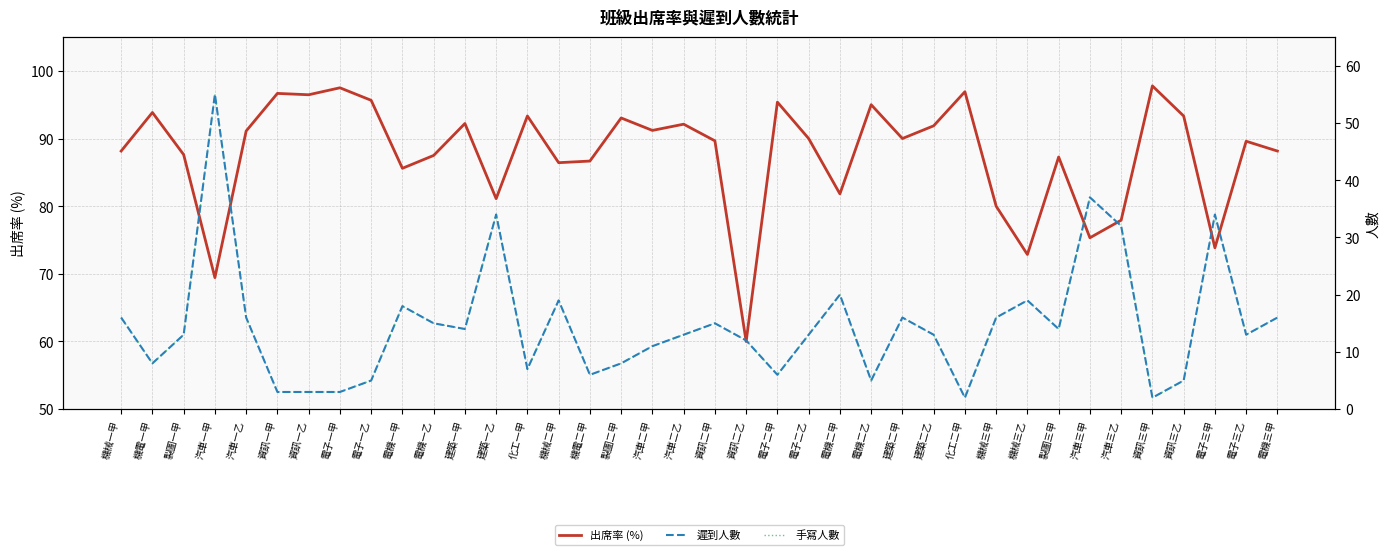

Is the value of 遲到人數 at 機電二甲 greater than the value of 手寫人數 at 電機三甲?

No